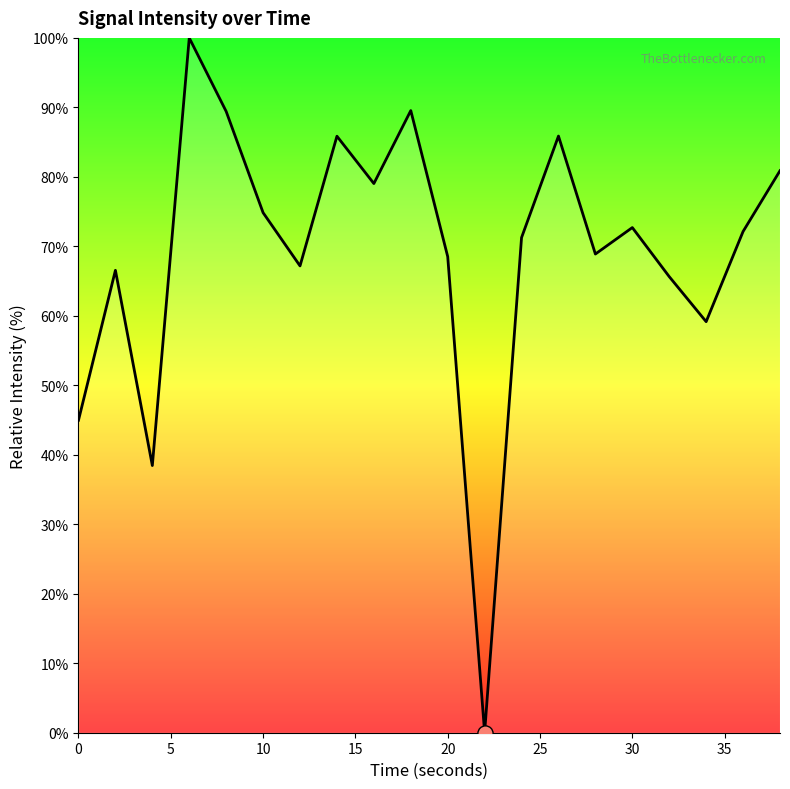

What is the difference between the maximum and minimum values?

100.0